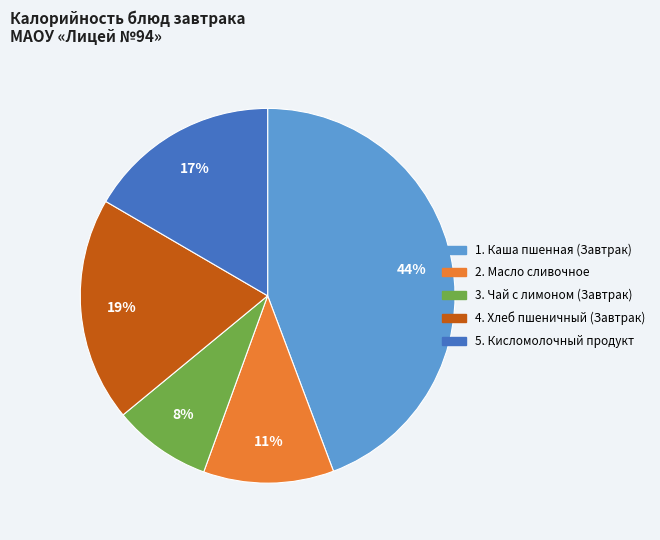

Does any single category account for the majority?

No